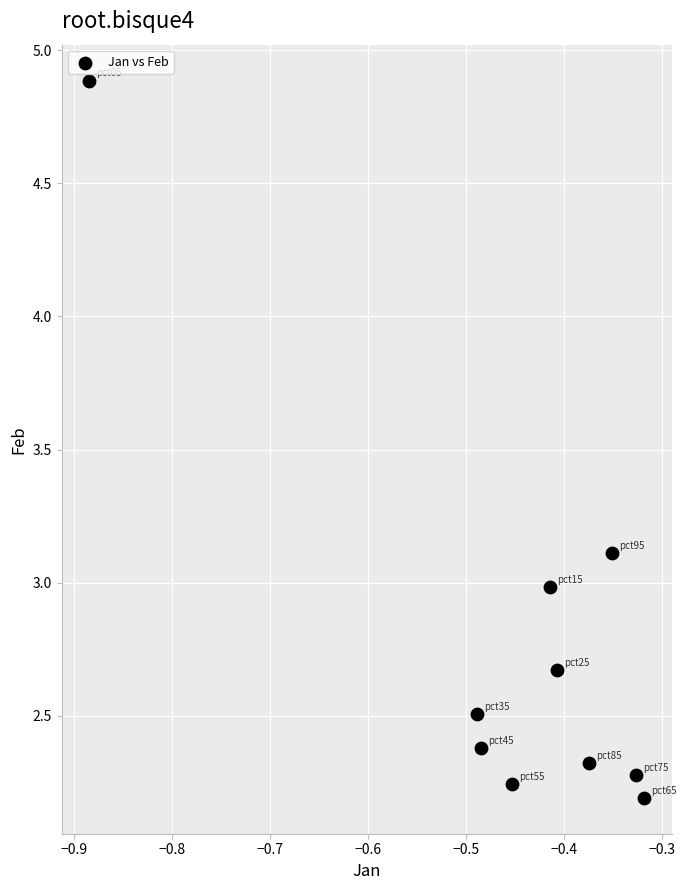

What is the average X value?

-0.5